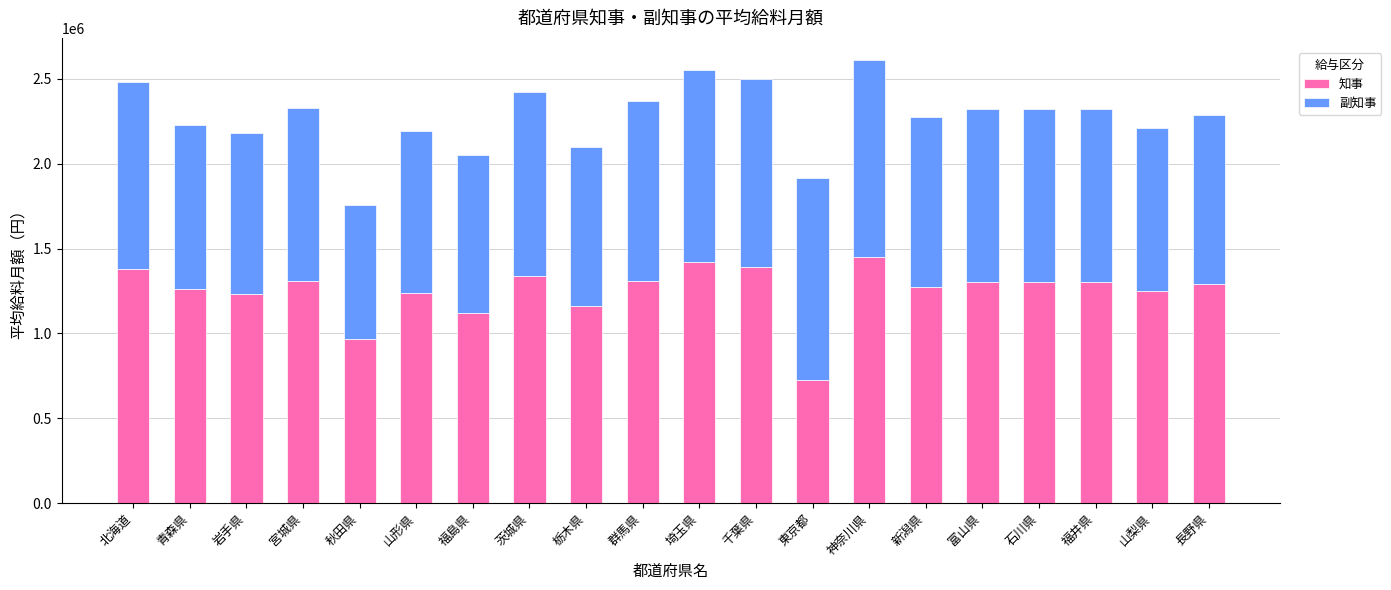

Read the 知事 value at 北海道.

1380000